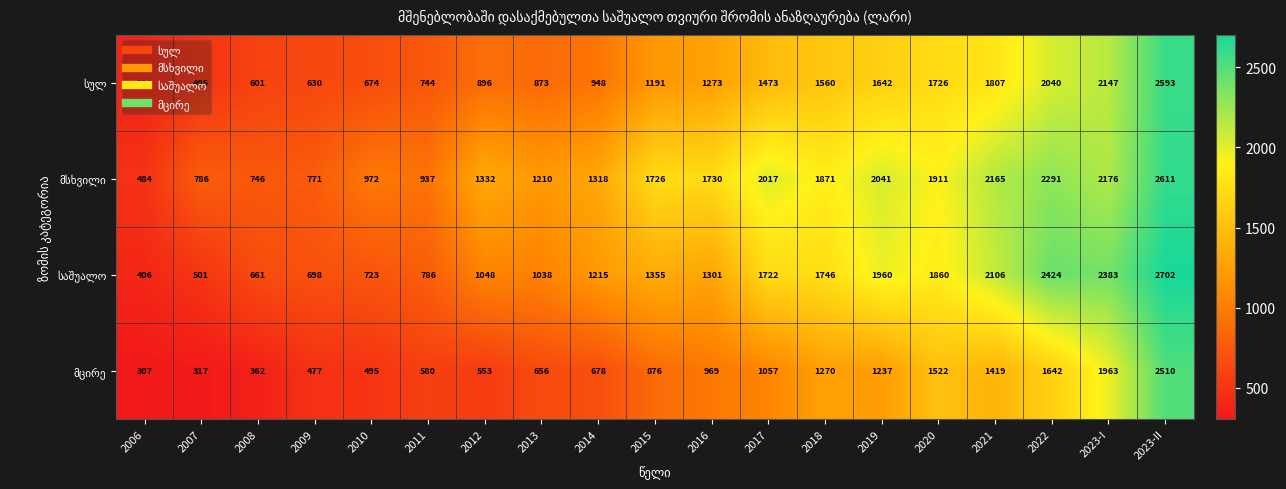

What is the total value across all series at 2023-II?

10416